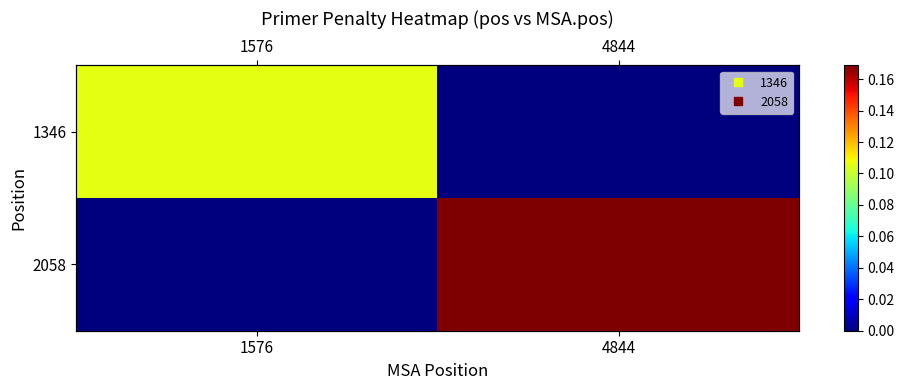

What is the sum of all 1346 values?

0.1